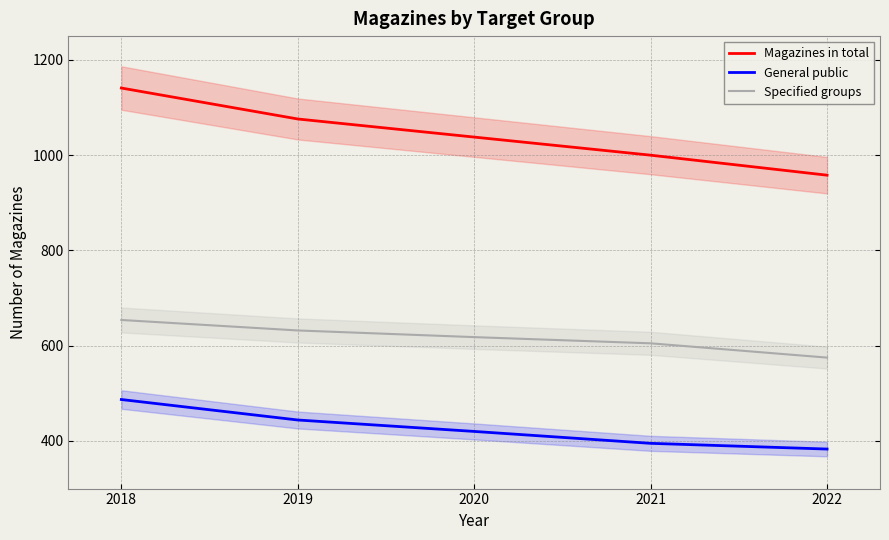

At which category is the sum across all series the highest?

2018